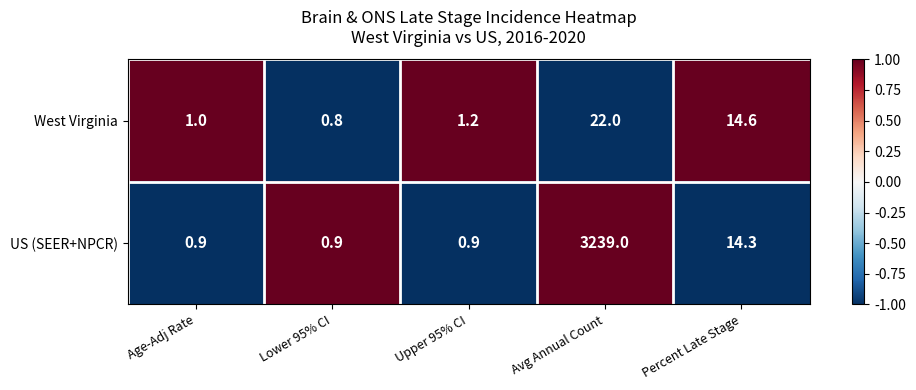

What is the smallest value displayed?

0.8